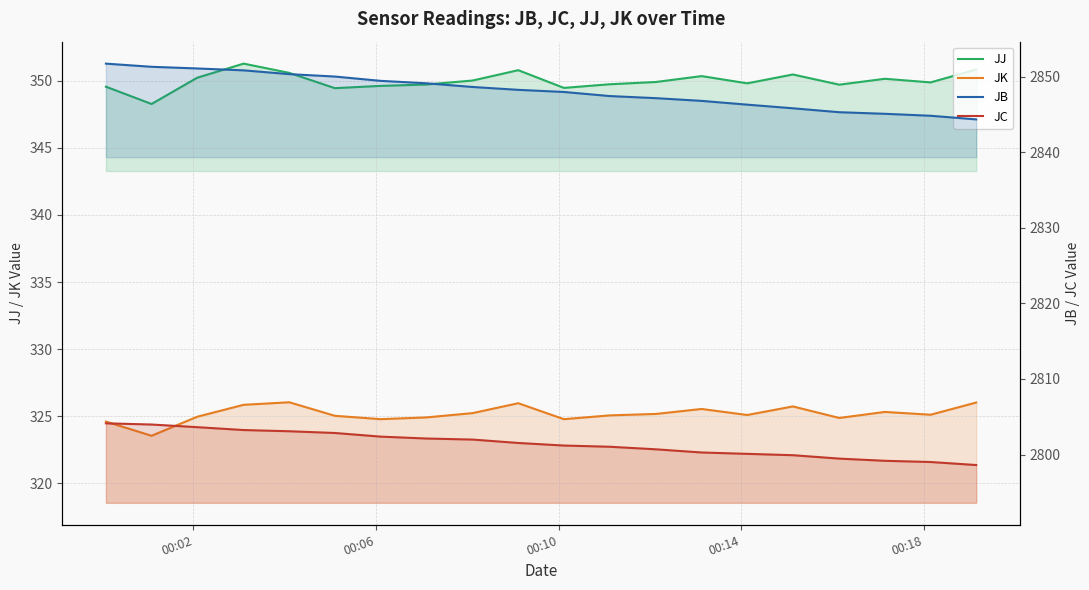

Reading right to left, transcribe all the data shown in this chart.

JJ: 350.9	349.9	350.2	349.7	350.5	349.8	350.4	349.9	349.8	349.5	350.8	350.0	349.7	349.6	349.5	350.6	351.3	350.2	348.3	349.6
JK: 326.0	325.1	325.3	324.9	325.7	325.1	325.5	325.2	325.1	324.8	326.0	325.2	324.9	324.8	325.0	326.0	325.8	324.9	323.5	324.6
JB: 2844.3	2844.8	2845.1	2845.3	2845.8	2846.3	2846.8	2847.2	2847.4	2848.0	2848.3	2848.6	2849.1	2849.4	2850.0	2850.3	2850.8	2851.1	2851.3	2851.7
JC: 2798.6	2799.0	2799.2	2799.5	2799.9	2800.1	2800.3	2800.7	2801.0	2801.2	2801.5	2802.0	2802.1	2802.4	2802.8	2803.1	2803.2	2803.6	2804.0	2804.1